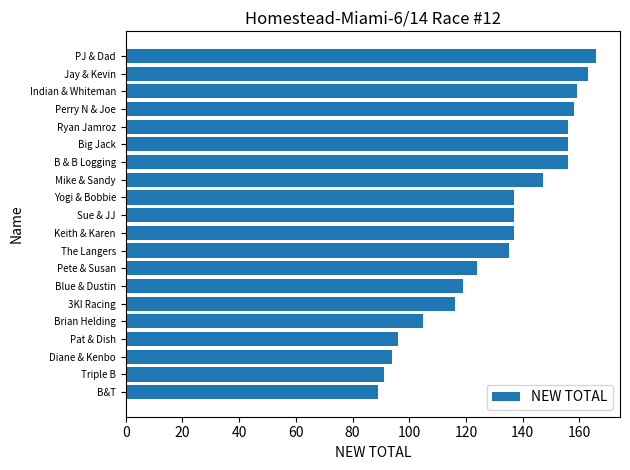

What is the average value?

132